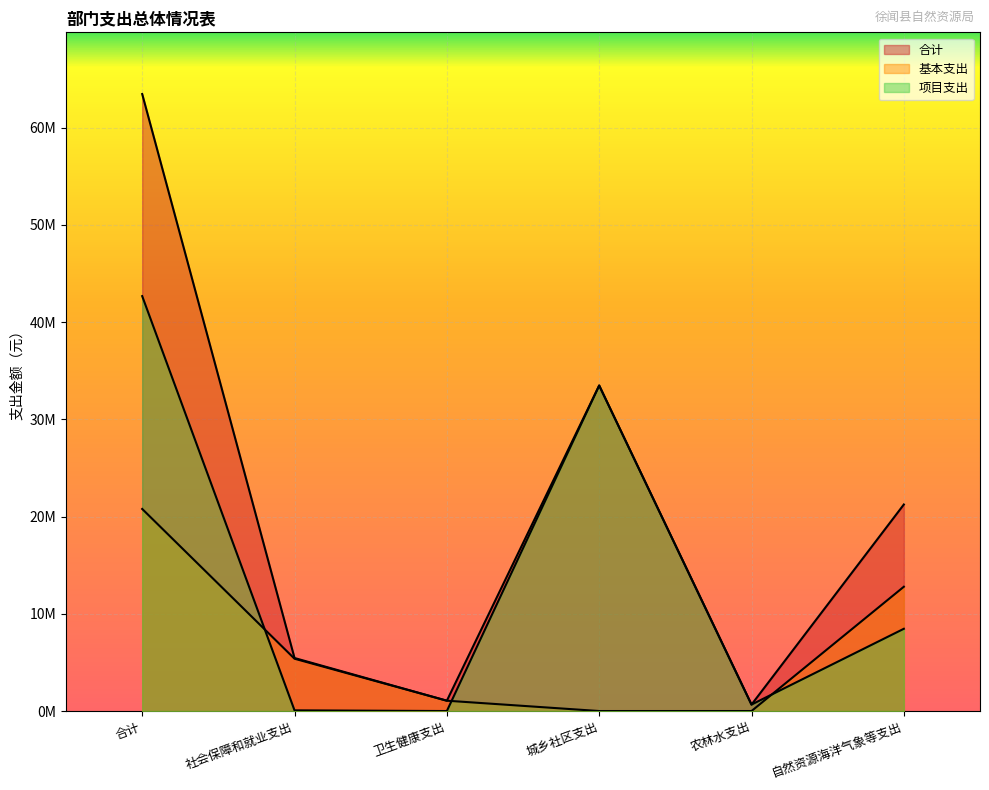

Which series changed the most between 合计 and 城乡社区支出?

合计